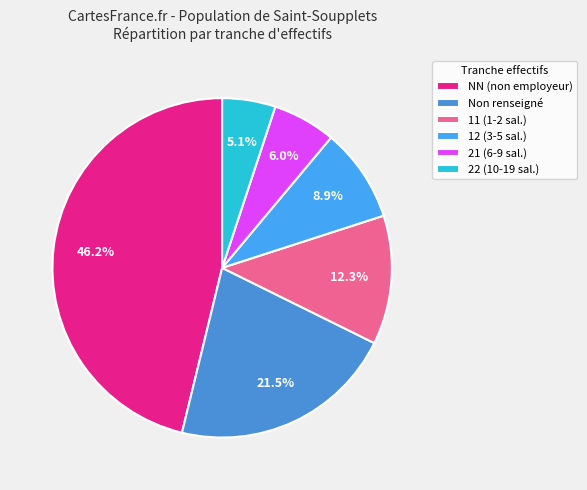

To the nearest percent, what is the difference between the largest and smallest slice percentages?

41%